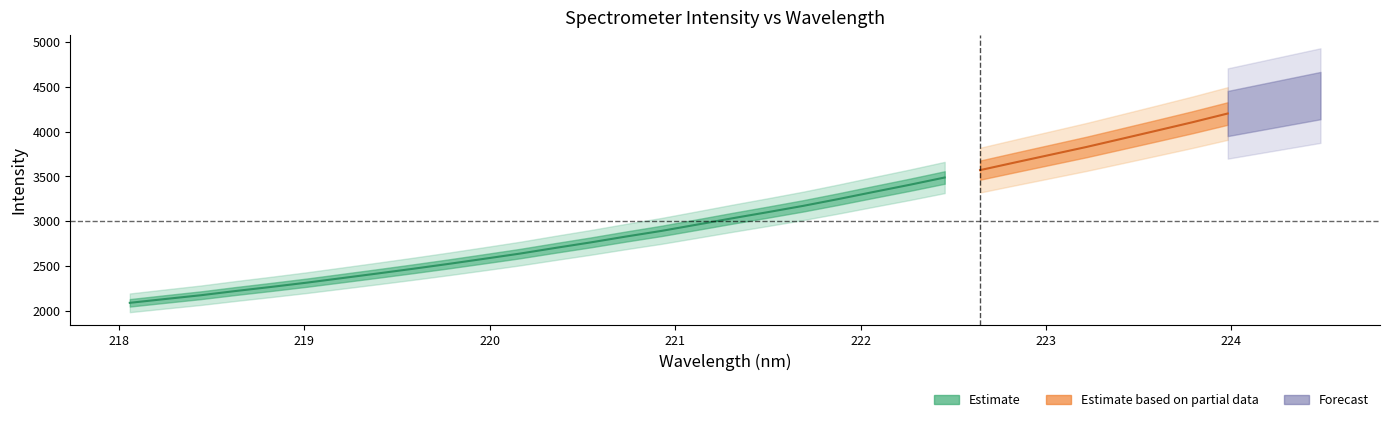

Is it true that y equals 3765.1 at 9?

False